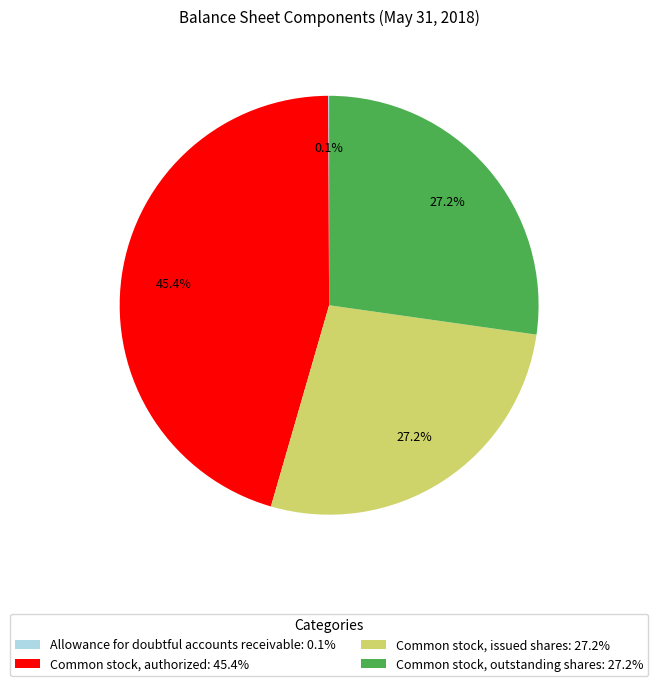

Which slice is the largest?

Common stock, authorized